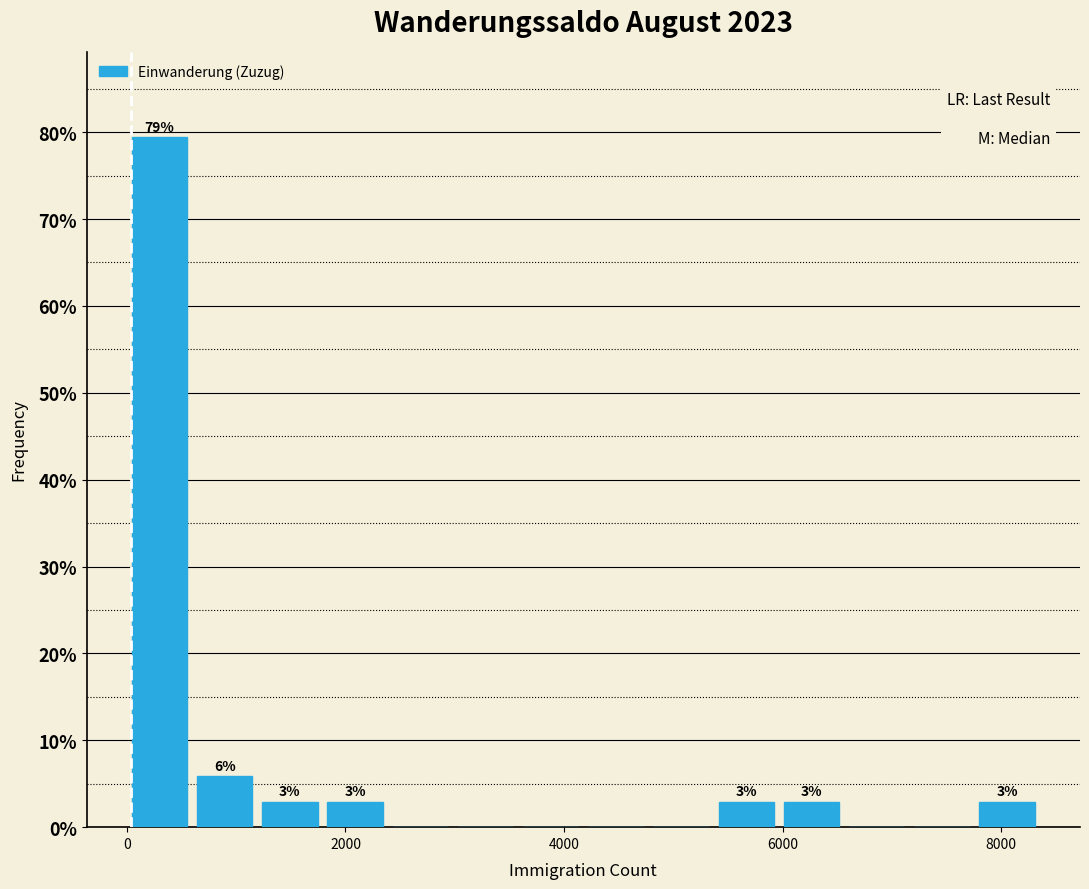

Read against the x-axis, roughly where is the centre of the tallest bar?

200